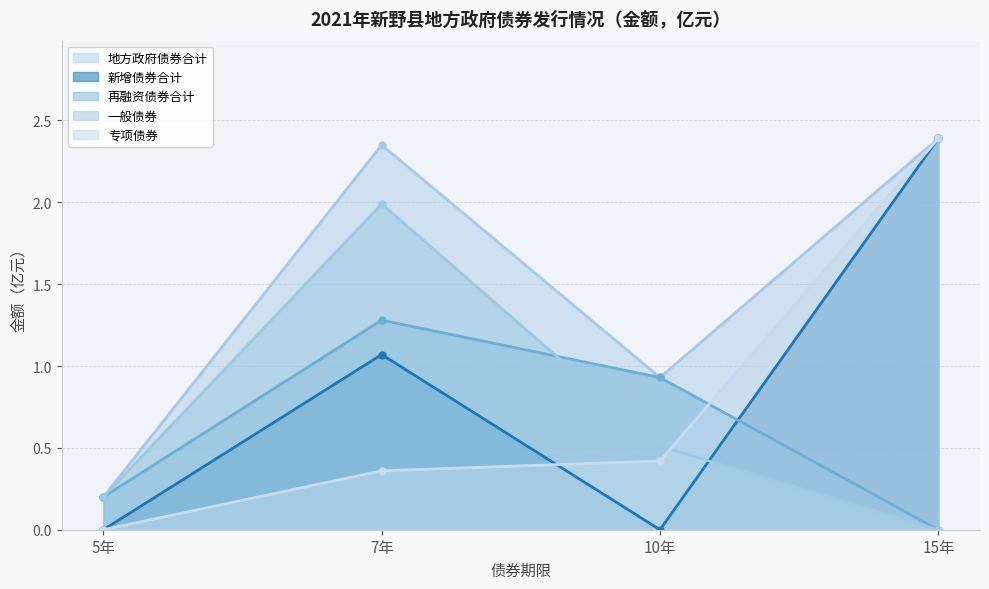

How many values in the 一般债券 series exceed 0?

3